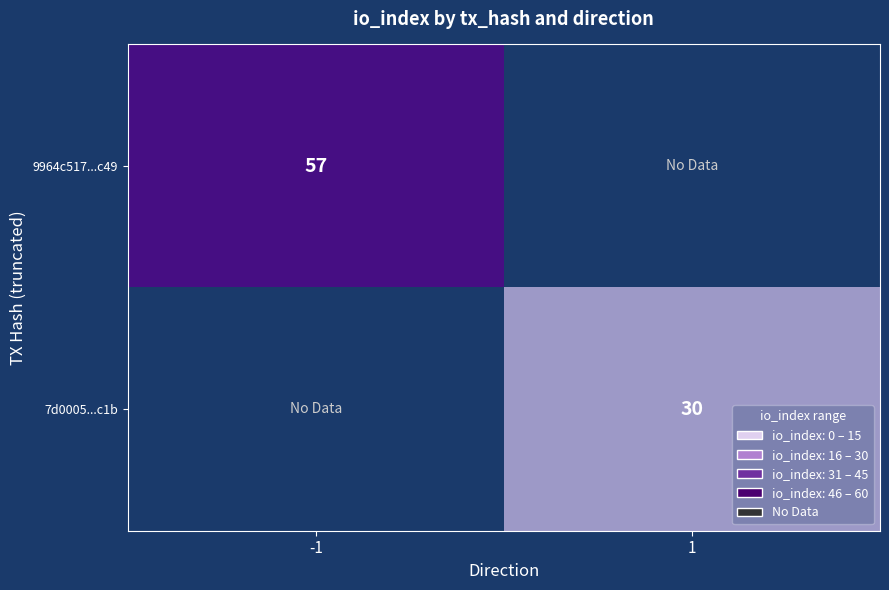

True or false: 7d0005...c1b has a value of 51 at 1.

False